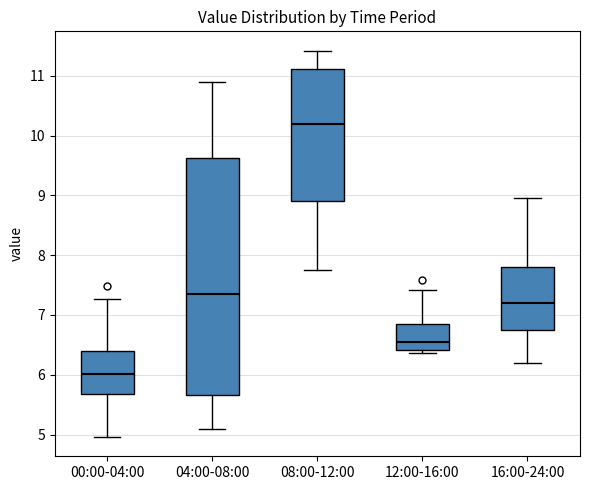

Where does the median line of the box for 08:00-12:00 sit on the y-axis? The values are not printed on the chart, so give them approximately, as read against the axis.

10.2